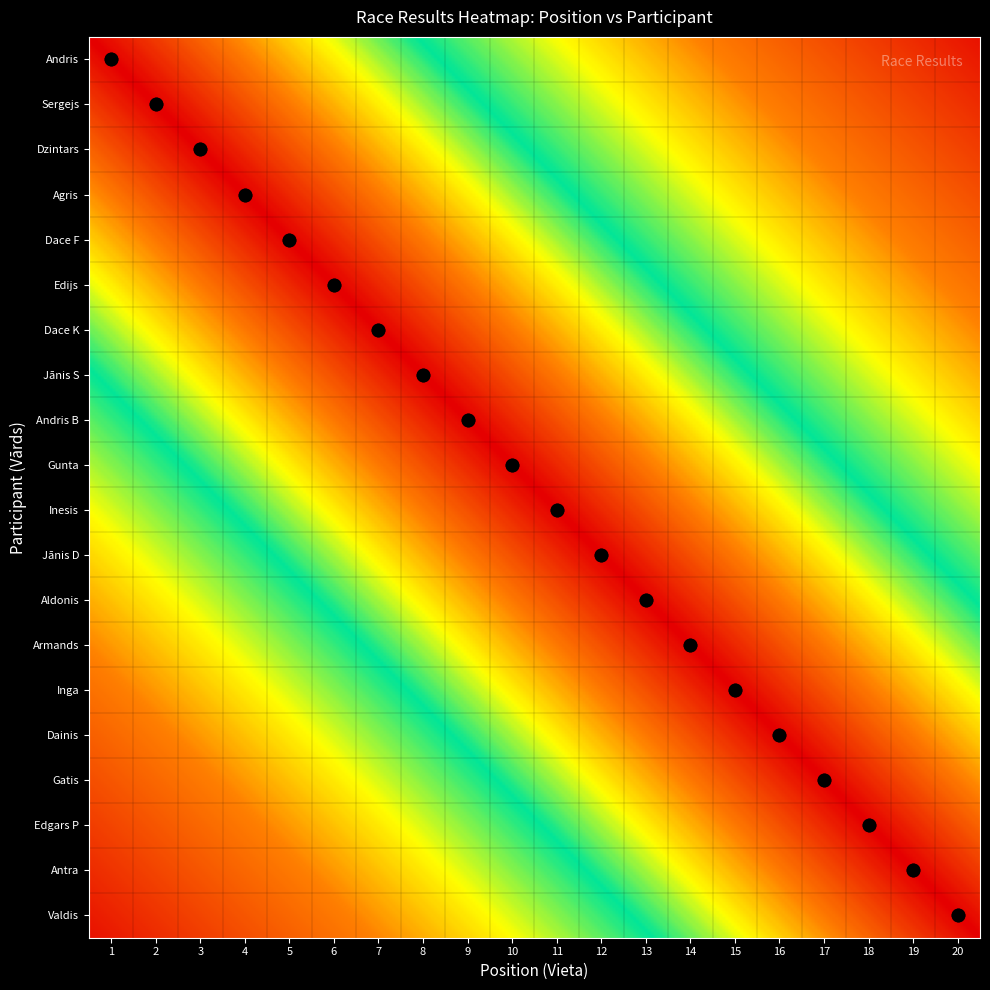

Rank the categories by value from lowest to highest.

1, 2, 3, 4, 5, 6, 7, 8, 9, 10, 11, 12, 13, 14, 15, 16, 17, 18, 19, 20